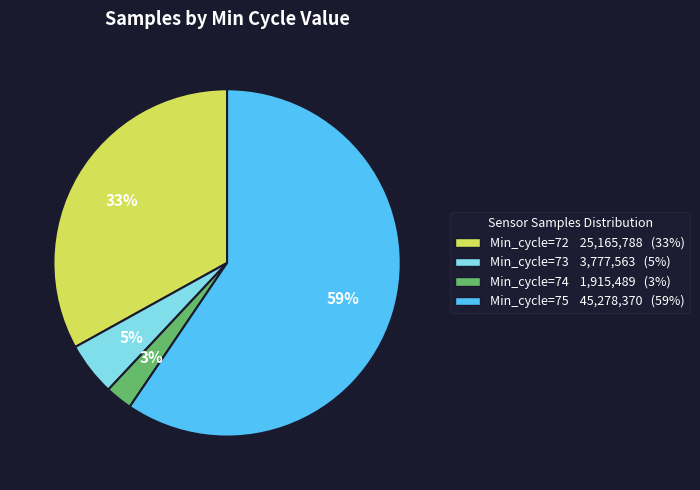

To the nearest percent, what is the average slice percentage?

25%